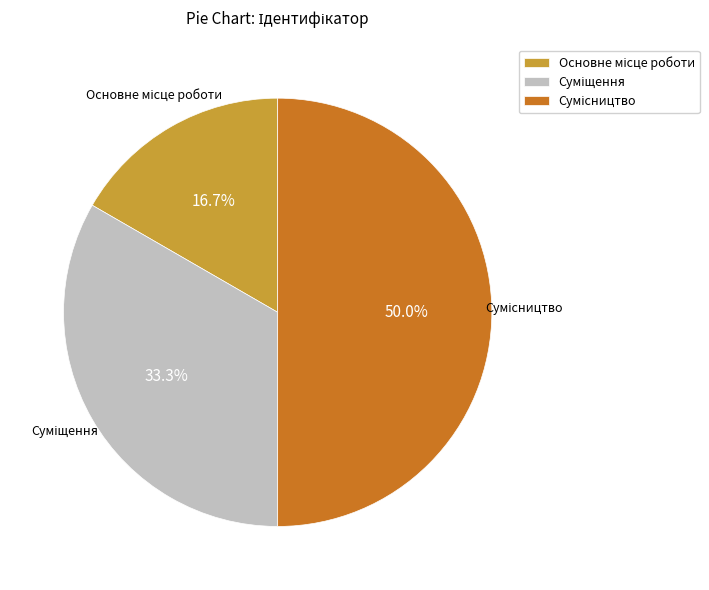

To the nearest percent, what is the difference between the largest and smallest slice percentages?

33%